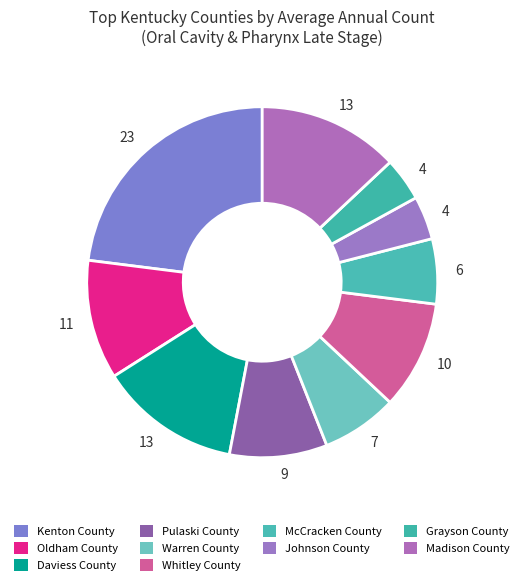

How many slices are in this pie chart?

10